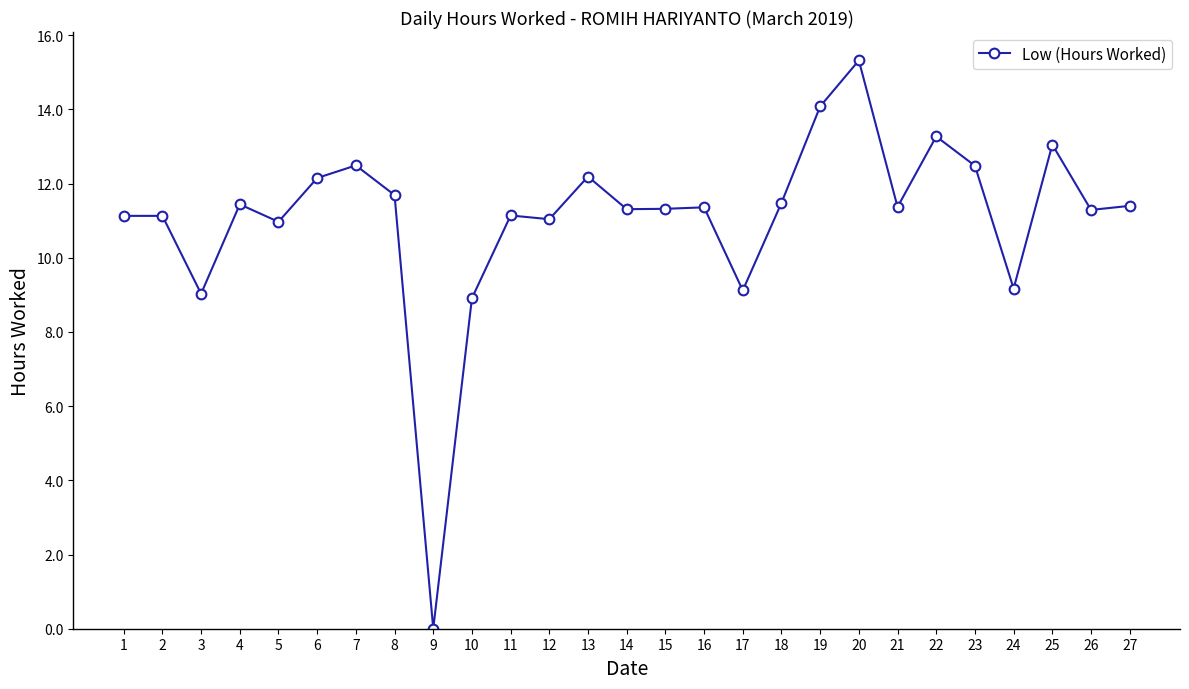

The chart shows a value of 13.1 at 25. True or false?

True